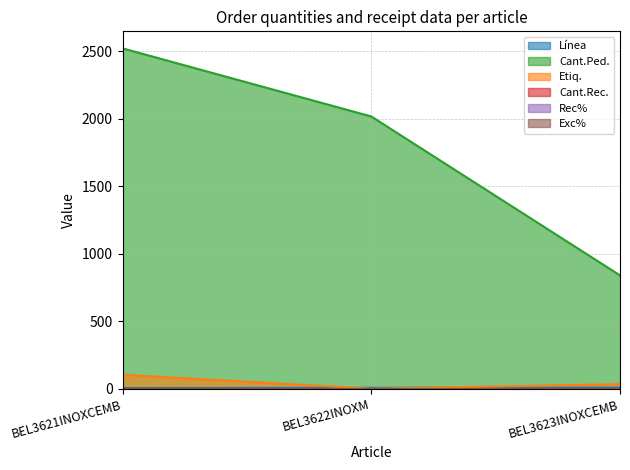

Does the chart have visible grid lines?

Yes